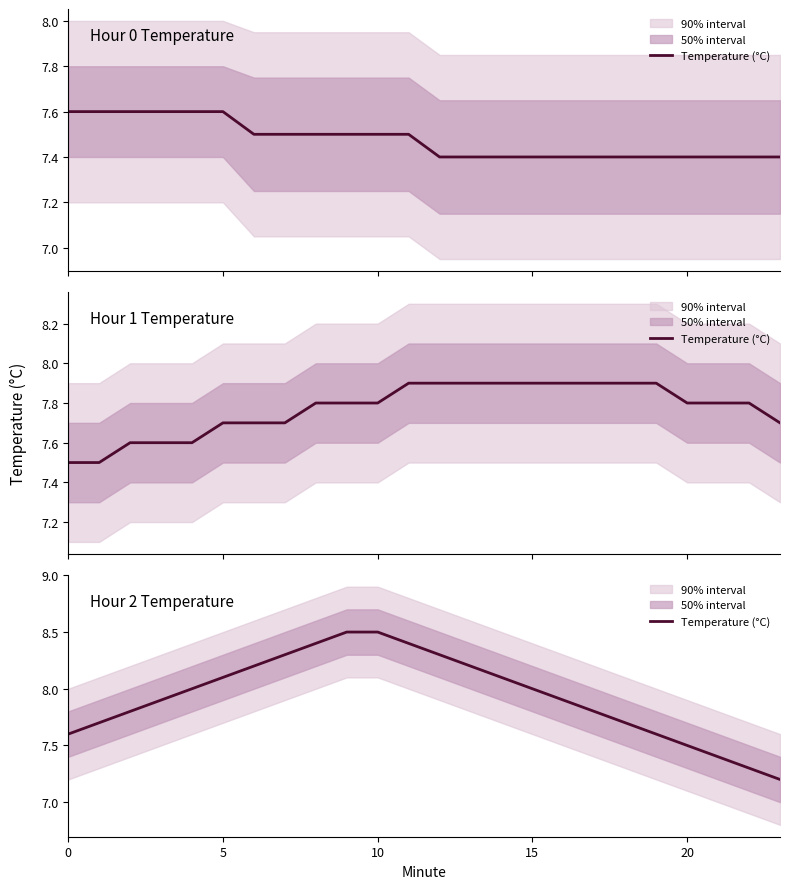

What is the greatest value displayed?

8.5